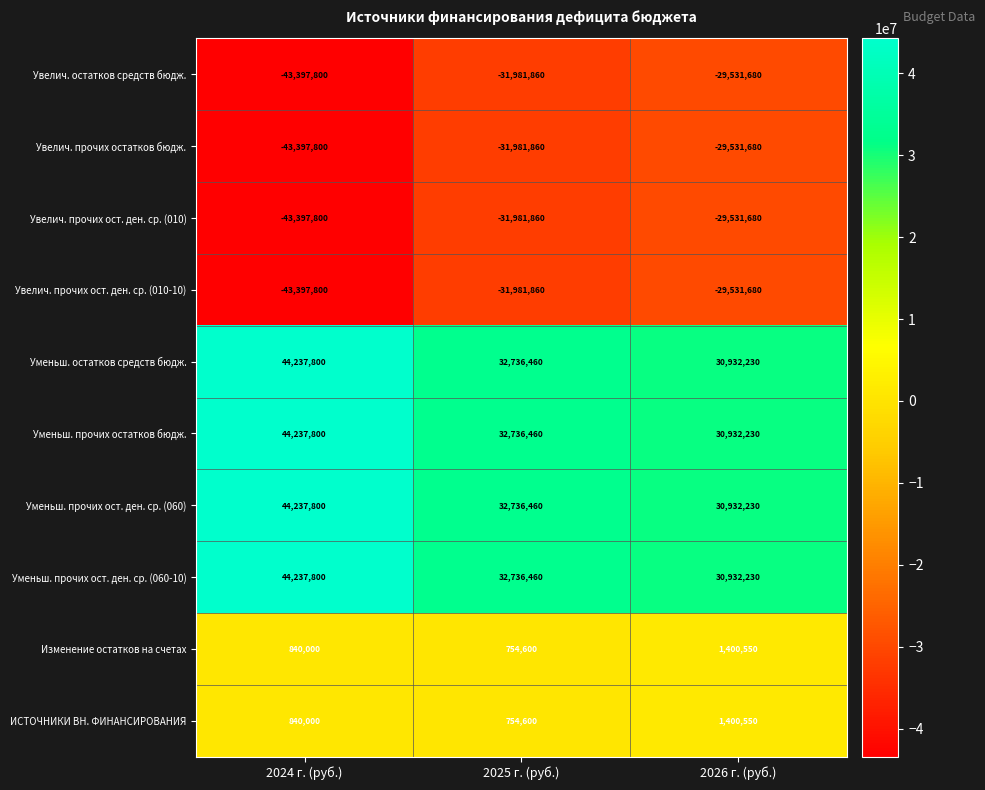

How many Уменьш. прочих ост. ден. ср. (060) values are between 30932230 and 44237800?

3